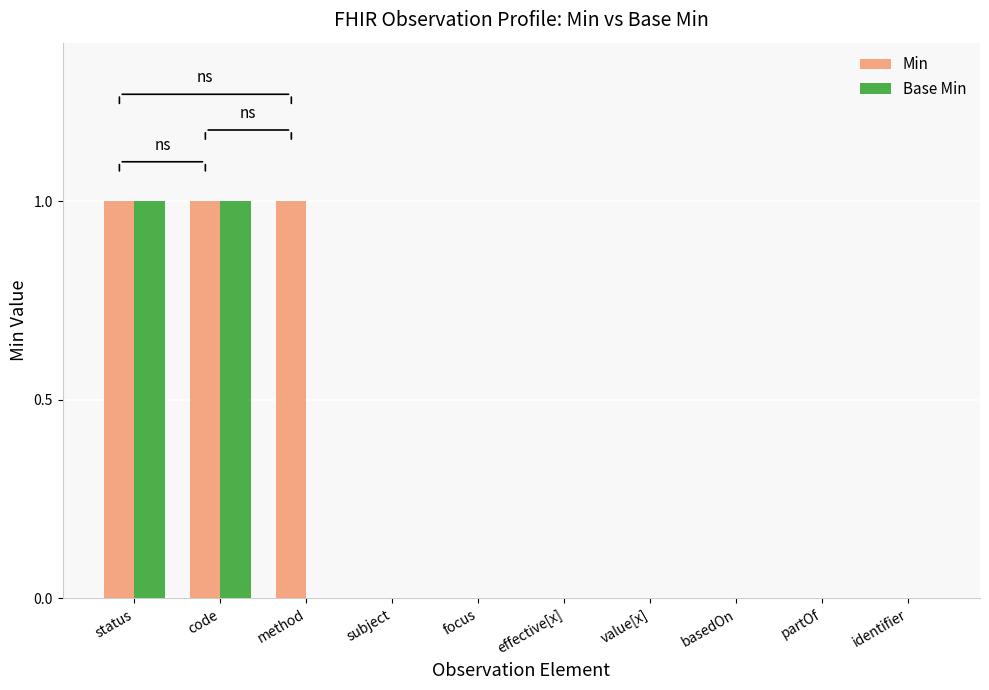

What are all the series names shown in the legend?

Min, Base Min